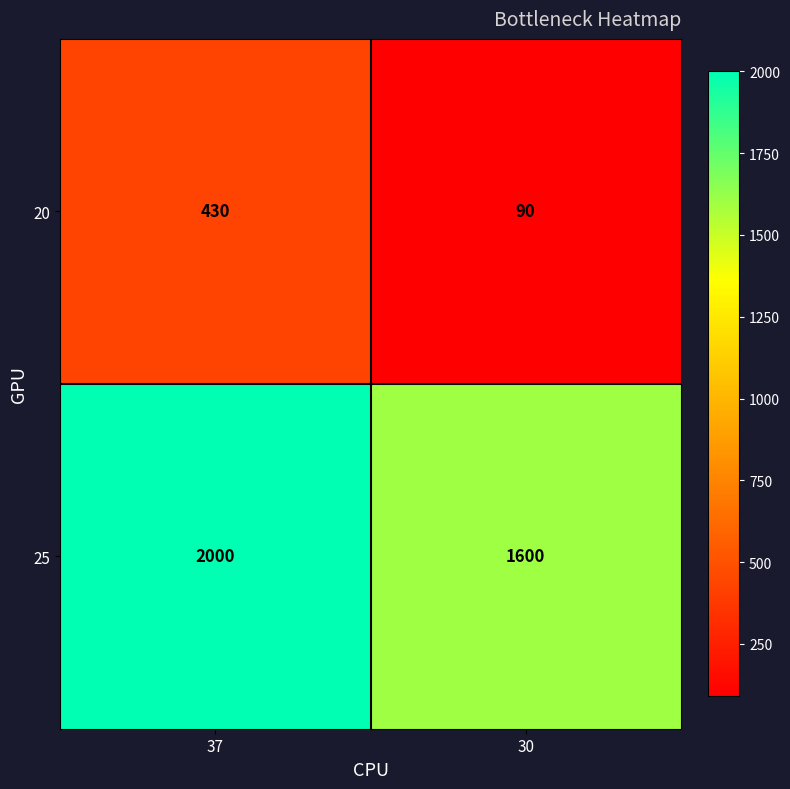

What is the spread (max minus min) of values at 37?

1570